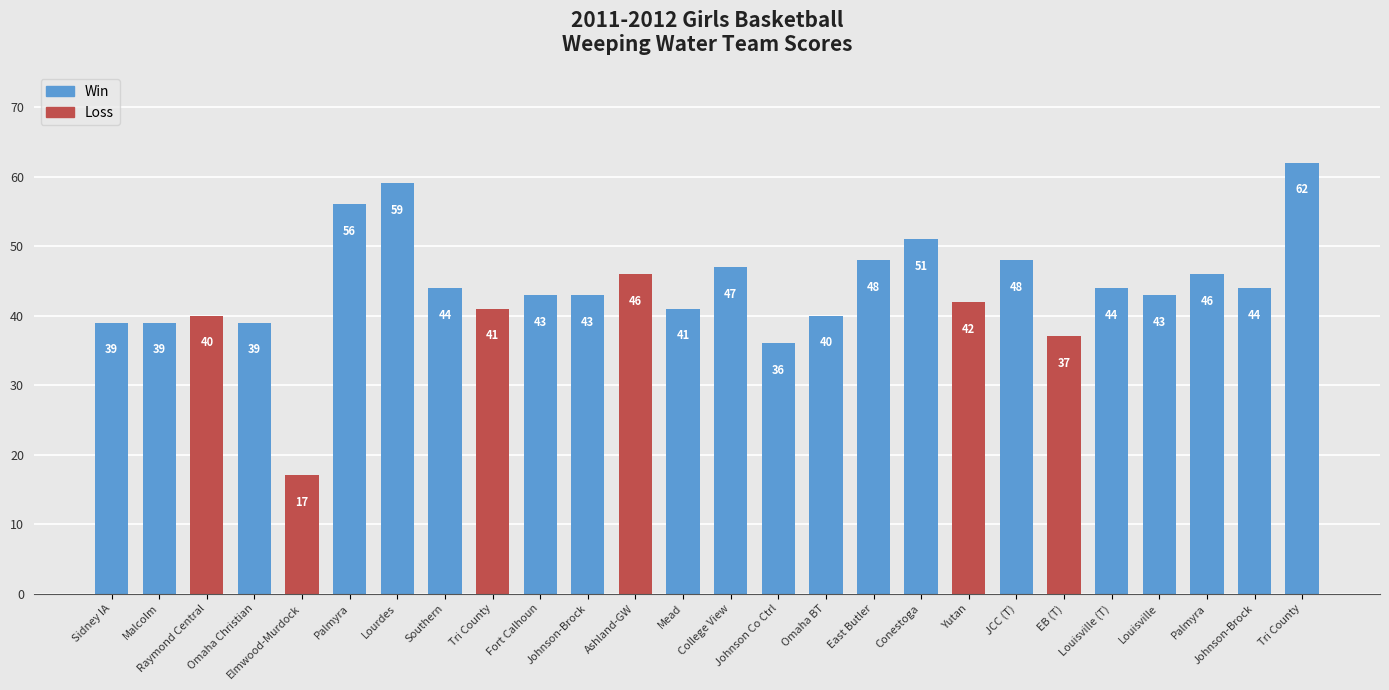

List the labels in order of value, largest first.

Tri County, Lourdes, Palmyra, Conestoga, East Butler, JCC (T), College View, Ashland-GW, Palmyra, Southern, Louisville (T), Johnson-Brock, Fort Calhoun, Johnson-Brock, Louisville, Yutan, Tri County, Mead, Raymond Central, Omaha BT, Sidney IA, Malcolm, Omaha Christian, EB (T), Johnson Co Ctrl, Elmwood-Murdock